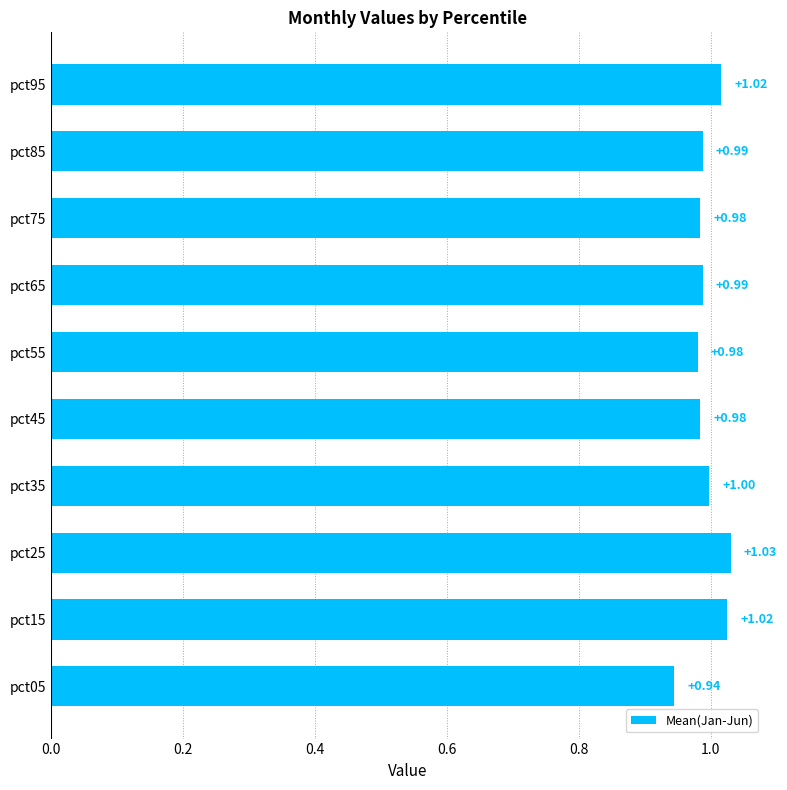

What is the sum of the values at pct65 and pct35?

2.0